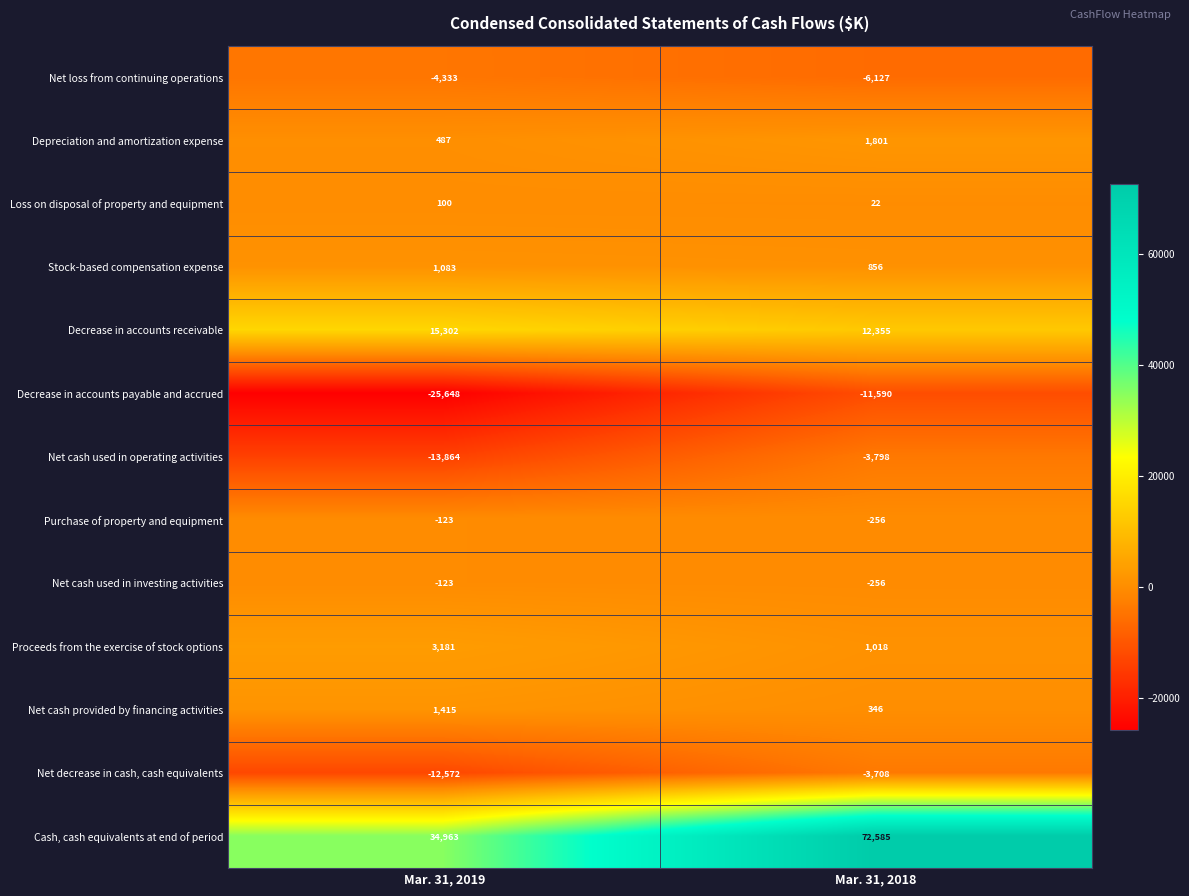

Is it true that Cash, cash equivalents at end of period equals 72585 at Mar. 31, 2018?

True